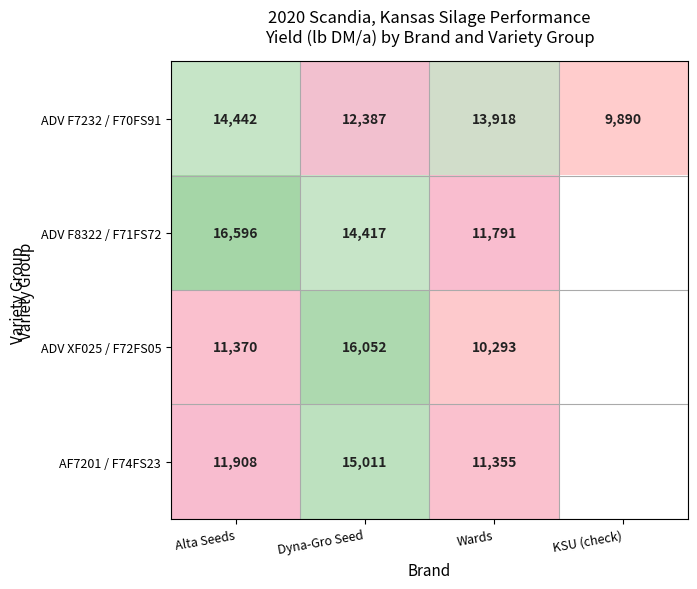

The ADV XF025 / F72FS05 series shows 5218.0 at Wards. True or false?

False